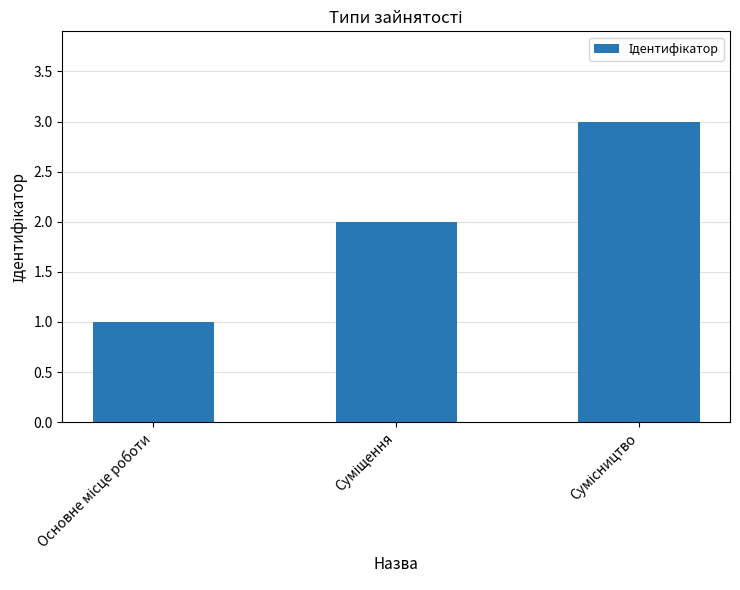

What is the greatest value displayed?

3